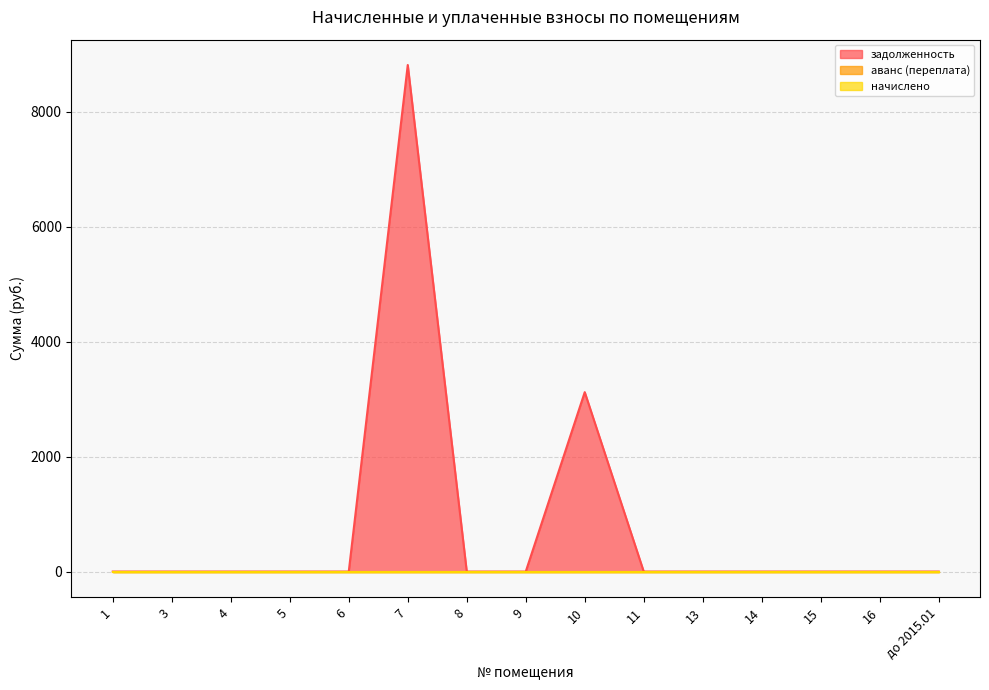

True or false: аванс (переплата) has more than 2 interior local peaks.

False